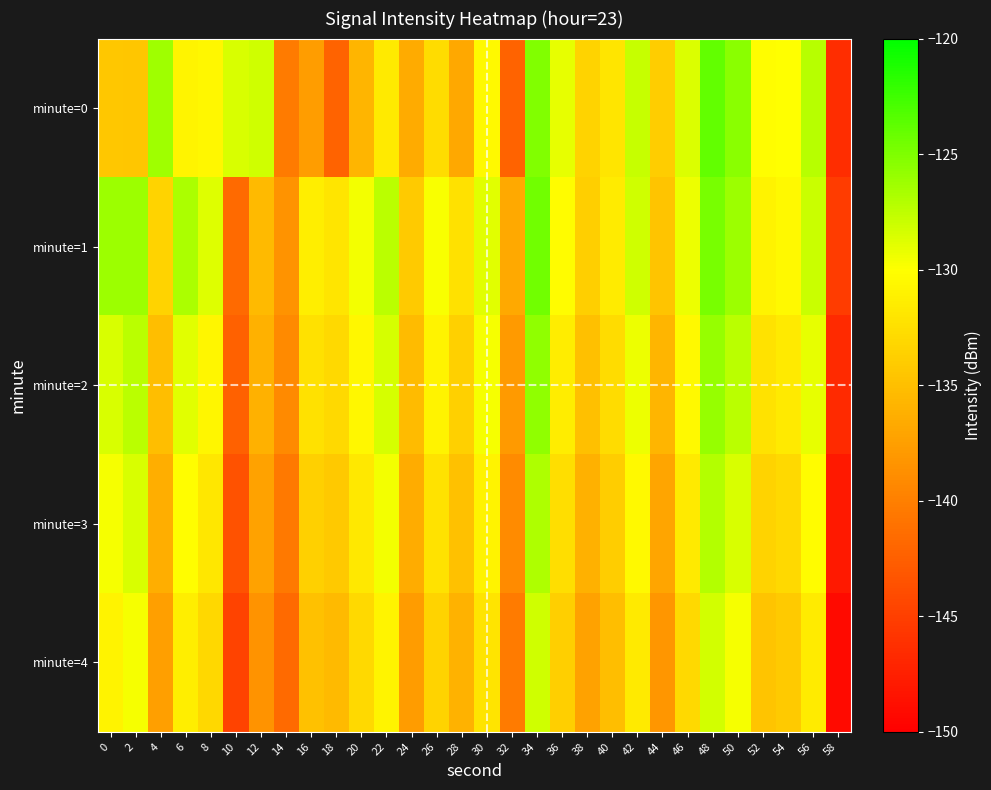

Reading left to right, extract all data points from this chart.

minute=0: 0=-134.3	2=-134.4	4=-126.2	6=-130.8	8=-130.6	10=-128.5	12=-128.1	14=-140.3	16=-137.6	18=-142.2	20=-135.7	22=-131.6	24=-136.6	26=-132.7	28=-136.8	30=-130.4	32=-142.2	34=-125.1	36=-129.1	38=-133.4	40=-132.0	42=-127.8	44=-133.8	46=-128.6	48=-123.9	50=-125.4	52=-130.1	54=-130.0	56=-127.2	58=-146.5
minute=1: 0=-126.2	2=-126.2	4=-133.4	6=-126.7	8=-128.7	10=-141.6	12=-135.4	14=-138.5	16=-131.3	18=-132.0	20=-129.5	22=-127.3	24=-134.1	26=-129.8	28=-132.4	30=-128.9	32=-136.7	34=-124.5	36=-130.2	38=-133.8	40=-131.5	42=-128.1	44=-134.6	46=-129.3	48=-124.7	50=-126.1	52=-131.0	54=-130.5	56=-127.9	58=-145.2
minute=2: 0=-128.5	2=-127.3	4=-135.1	6=-128.9	8=-130.7	10=-142.3	12=-136.1	14=-139.2	16=-132.4	18=-133.0	20=-130.6	22=-128.4	24=-135.3	26=-131.0	28=-133.6	30=-129.7	32=-137.9	34=-125.7	36=-131.4	38=-134.9	40=-132.7	42=-129.3	44=-135.8	46=-130.5	48=-125.9	50=-127.3	52=-132.2	54=-131.7	56=-129.1	58=-146.7
minute=3: 0=-129.7	2=-128.5	4=-136.3	6=-130.1	8=-131.9	10=-143.5	12=-137.3	14=-140.4	16=-133.6	18=-134.2	20=-131.8	22=-129.6	24=-136.5	26=-132.2	28=-134.8	30=-130.9	32=-139.1	34=-126.9	36=-132.6	38=-136.1	40=-133.9	42=-130.5	44=-137.0	46=-131.7	48=-127.1	50=-128.5	52=-133.4	54=-132.9	56=-130.3	58=-147.9
minute=4: 0=-130.9	2=-129.7	4=-137.5	6=-131.3	8=-133.1	10=-144.7	12=-138.5	14=-141.6	16=-134.8	18=-135.4	20=-133.0	22=-130.8	24=-137.7	26=-133.4	28=-136.0	30=-132.1	32=-140.3	34=-128.1	36=-133.8	38=-137.3	40=-135.1	42=-131.7	44=-138.2	46=-132.9	48=-128.3	50=-129.7	52=-134.6	54=-134.1	56=-131.5	58=-149.1